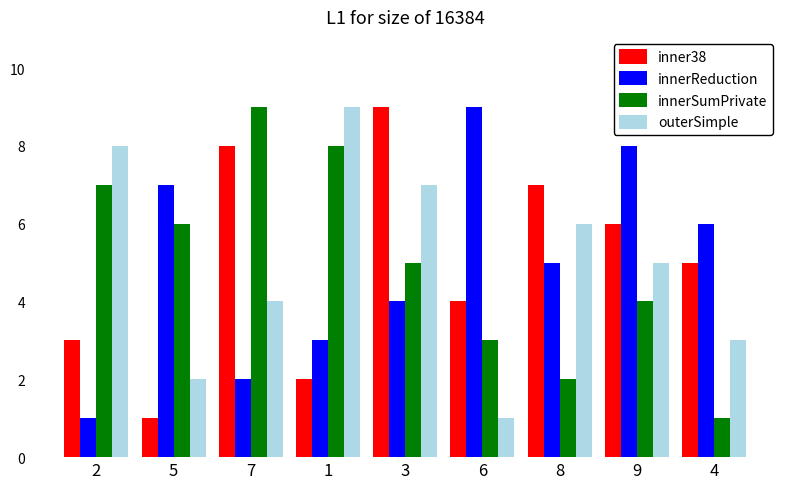

Is the value of inner38 at 6 greater than the value of innerReduction at 1?

Yes